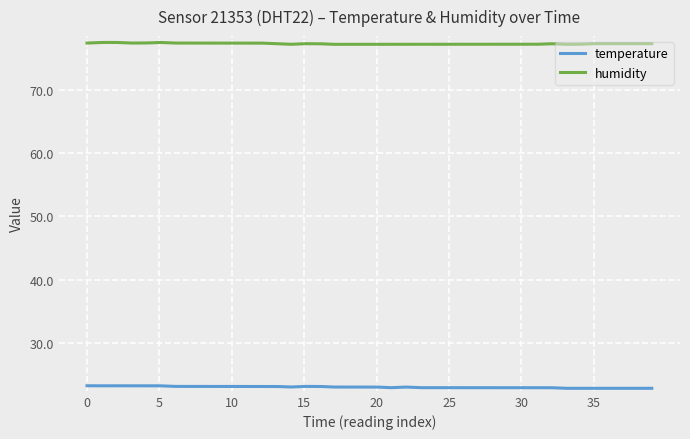

True or false: temperature and humidity intersect in this chart.

False